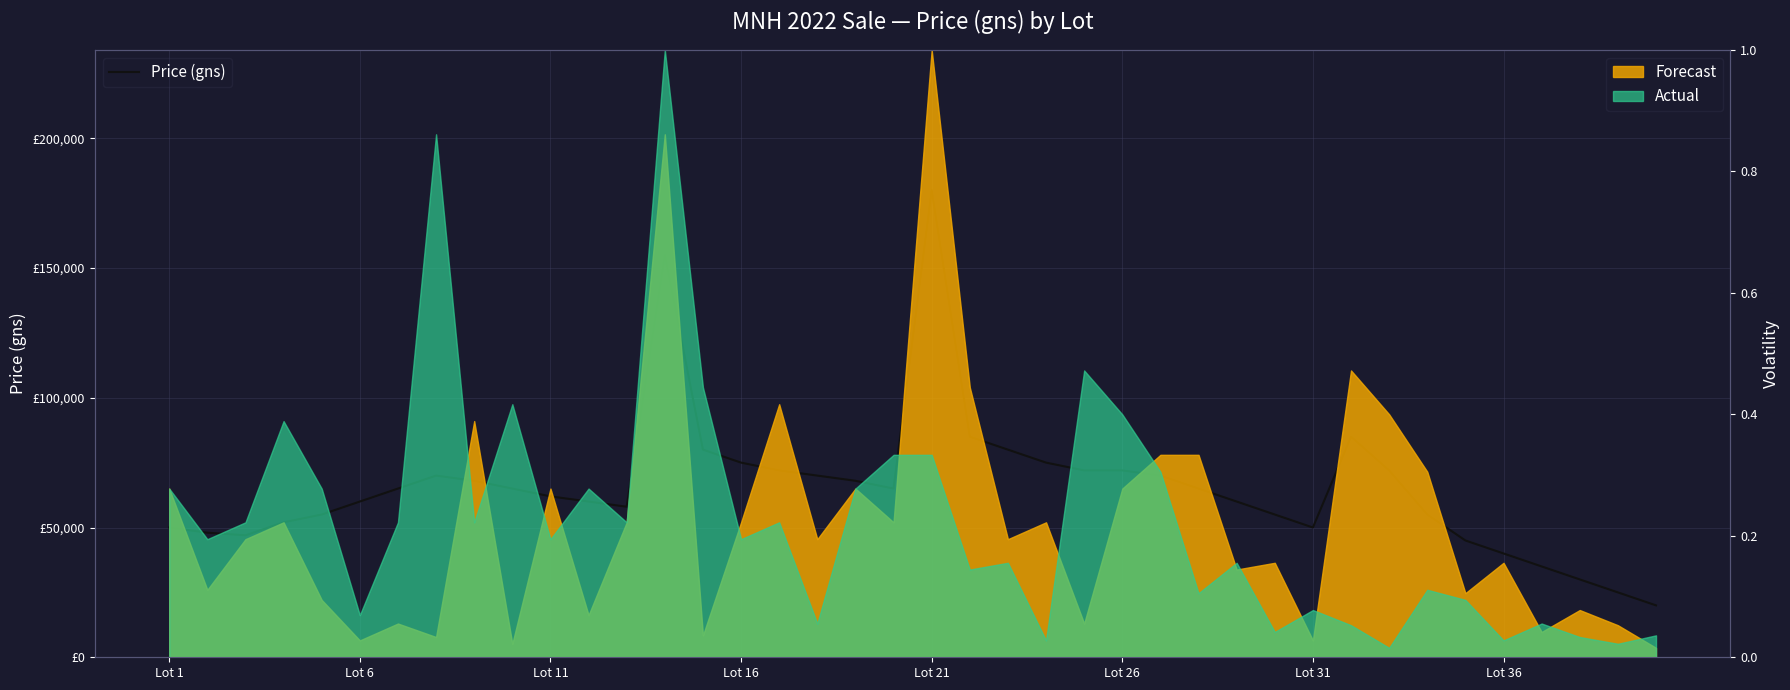

True or false: there are more than 1 points higher than both neighbors.

True